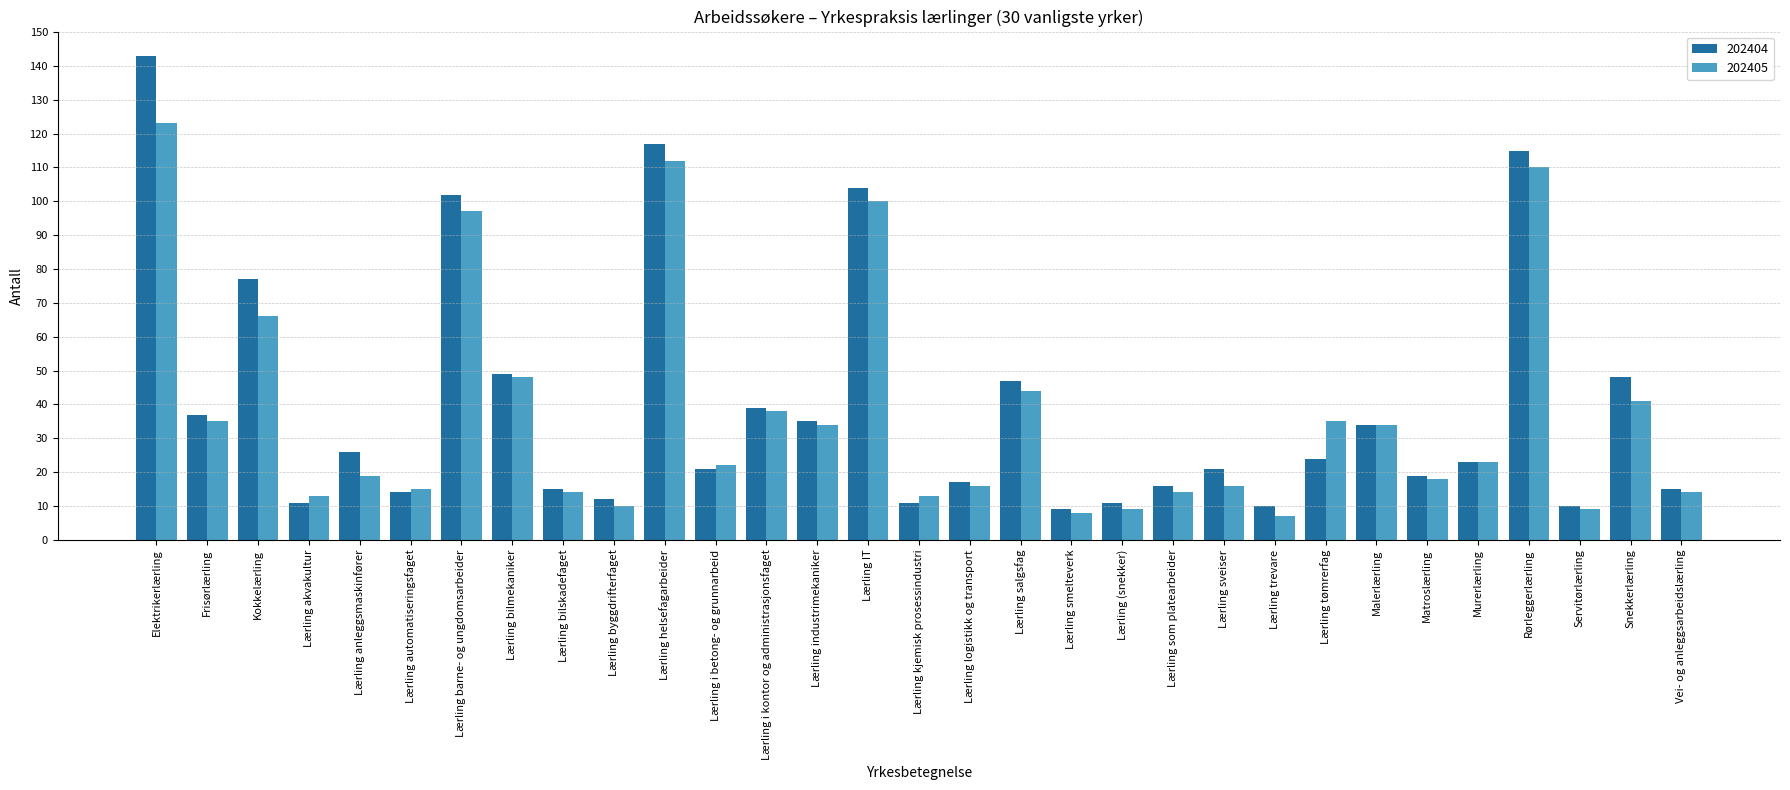

What is the total value across all series at Lærling logistikk og transport?

33